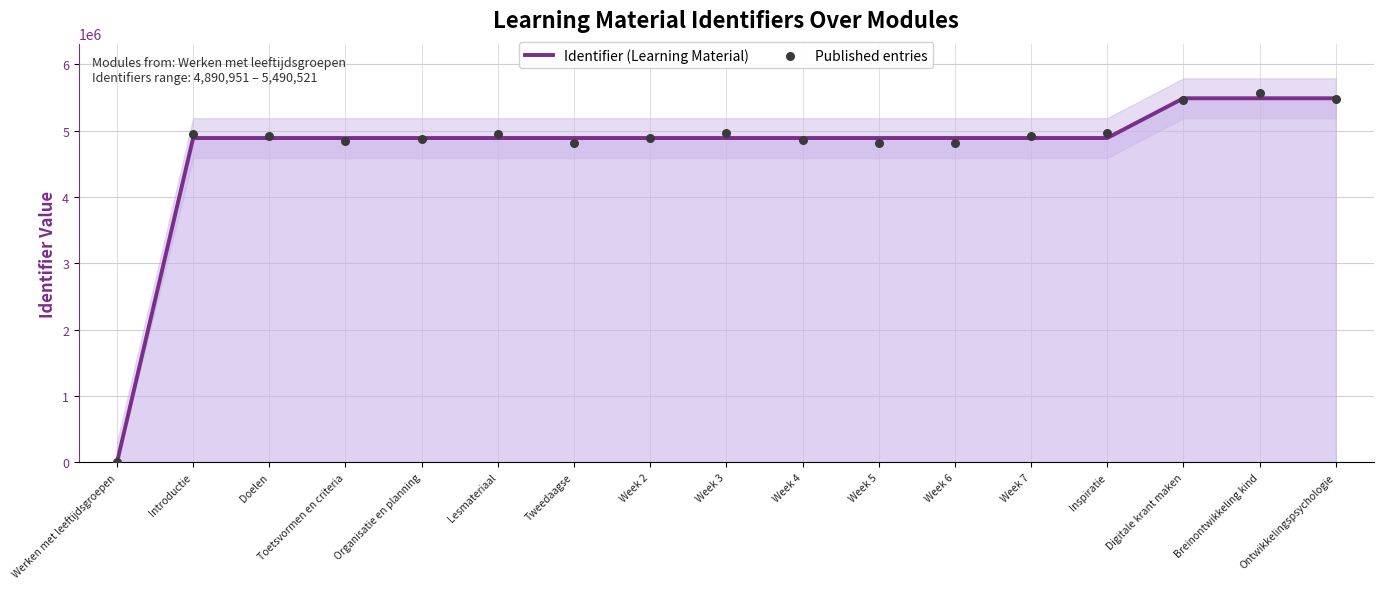

Which series has the largest total across all categories?

Published entries